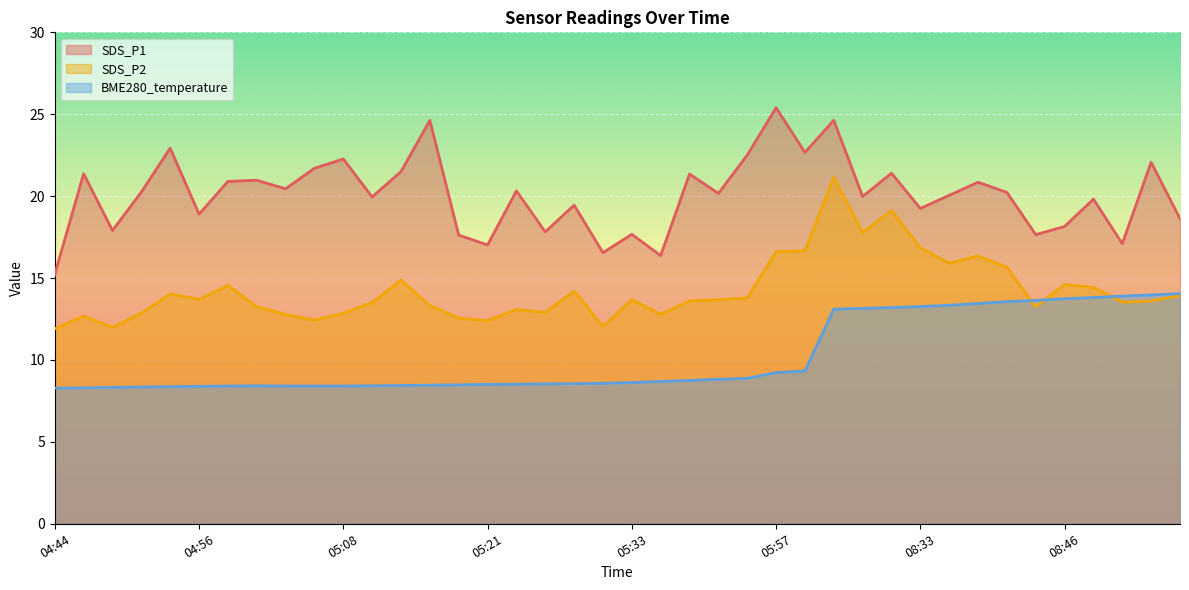

What is the difference between the maximum and minimum values in the SDS_P1 series?

10.2